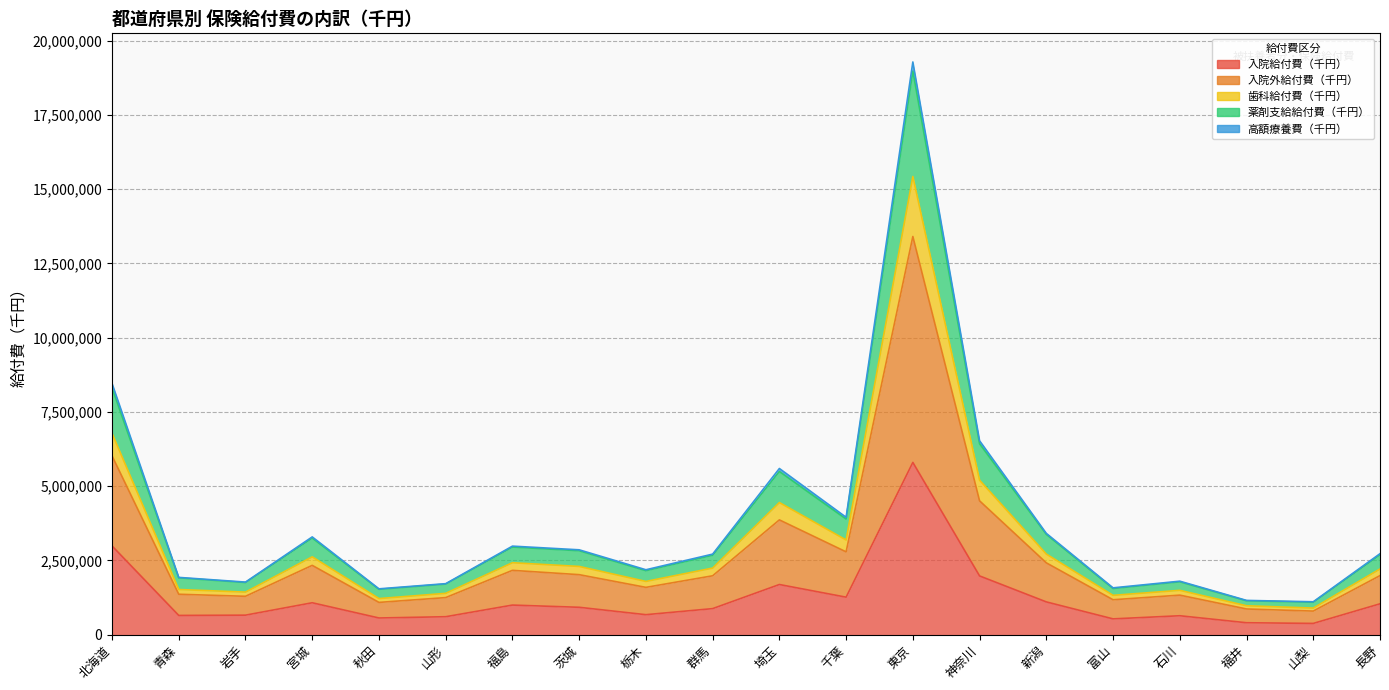

In 入院外給付費（千円）, how many points are higher than both neighbors (excluding endpoints)?

5